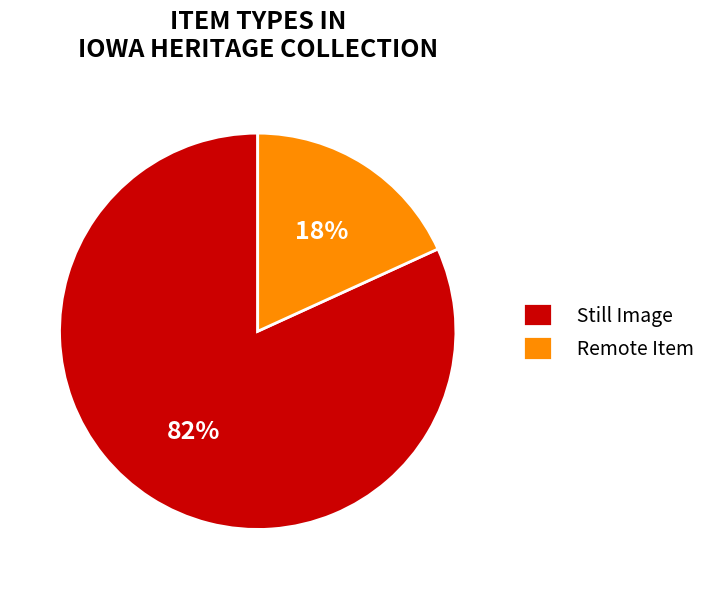

Is it true that Remote Item is 18% of the pie?

True